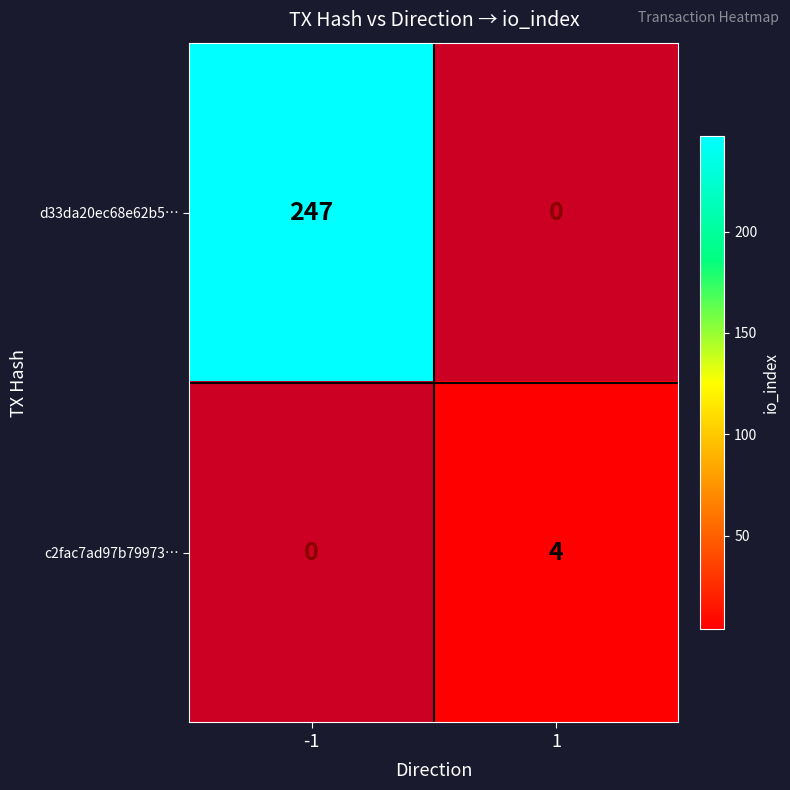

The d33da20ec68e62b5… series shows 247 at -1. True or false?

True